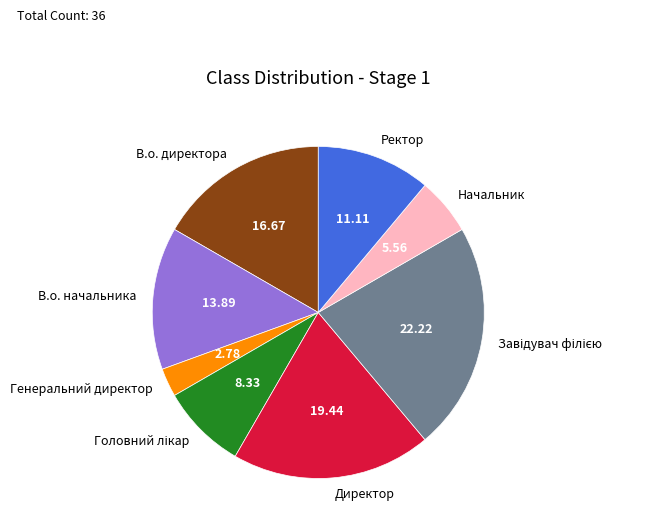

Between Ректор and Генеральний директор, which is larger?

Ректор